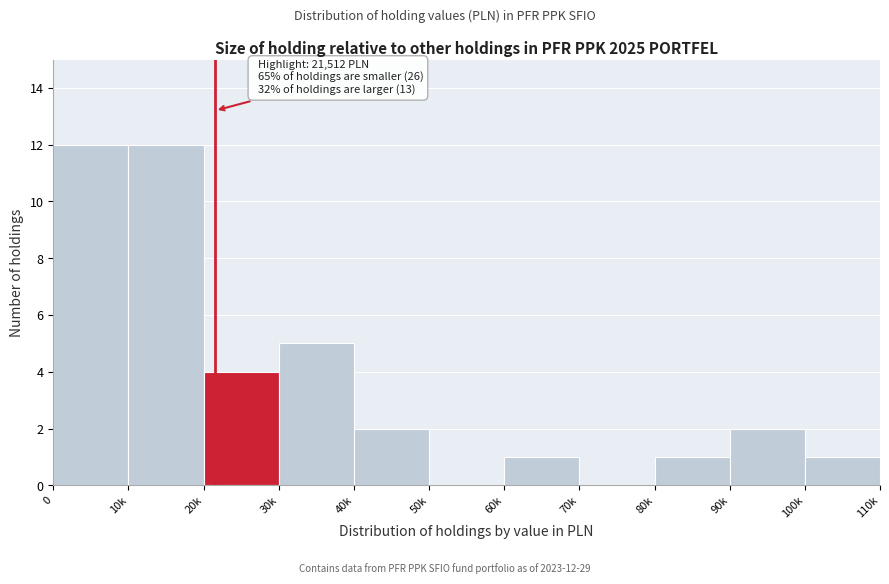

Reading left to right, transcribe all the data shown in this chart.

0=12	10k=12	20k=4	30k=5	40k=2	50k=0	60k=1	70k=0	80k=1	90k=2	100k=1